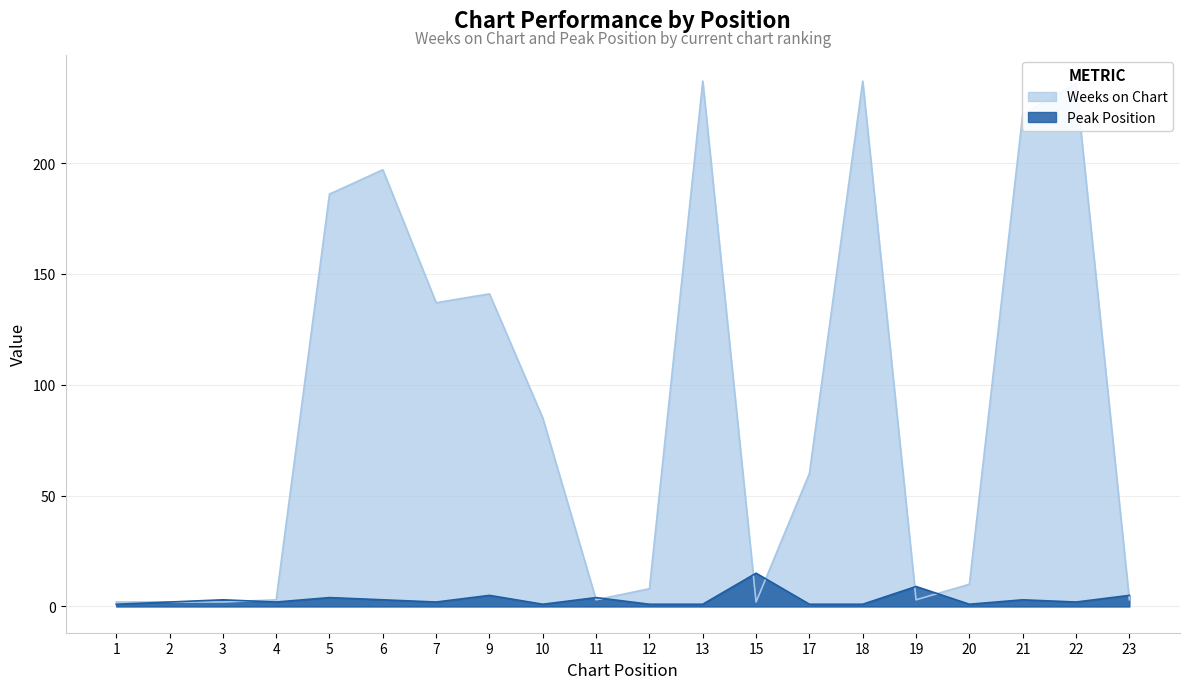

How many data points in Peak Position are above 2?

9